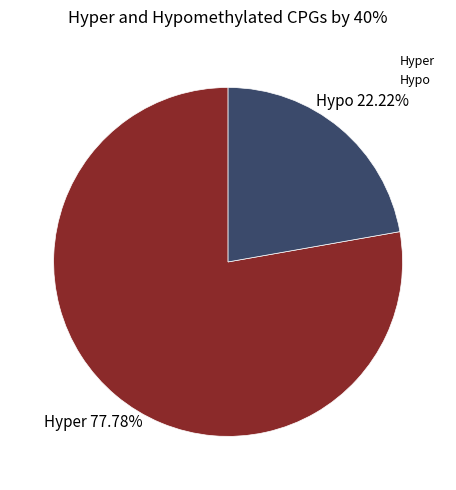

Combined, do Hypo and Hyper account for over 50%?

Yes